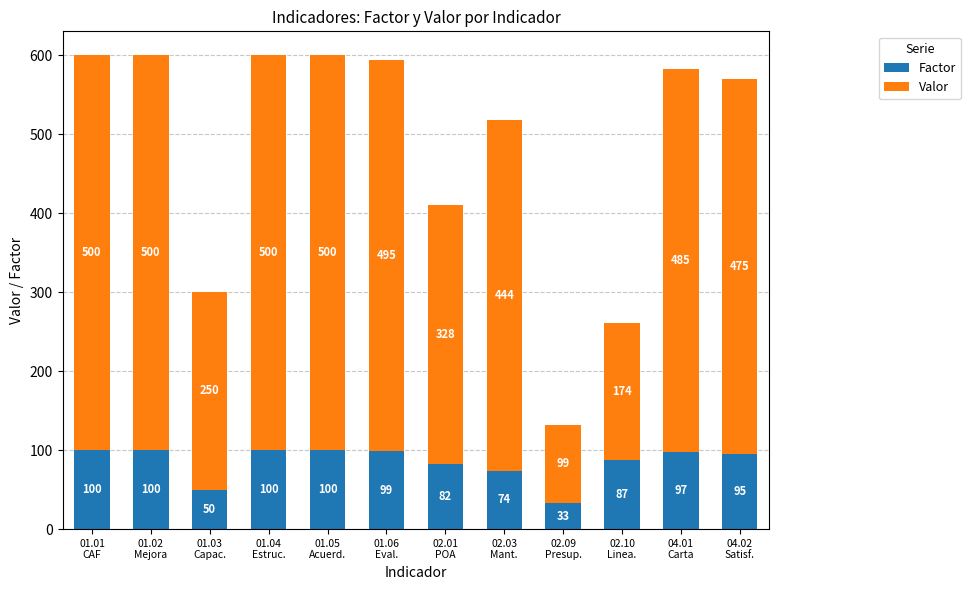

What is the highest value of the Factor series?

100